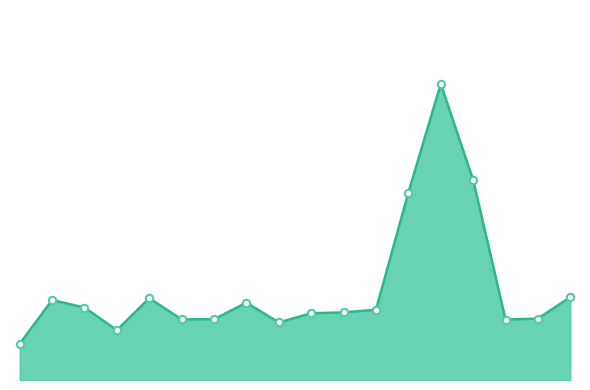

Which has a higher value, 7 or 13?

13